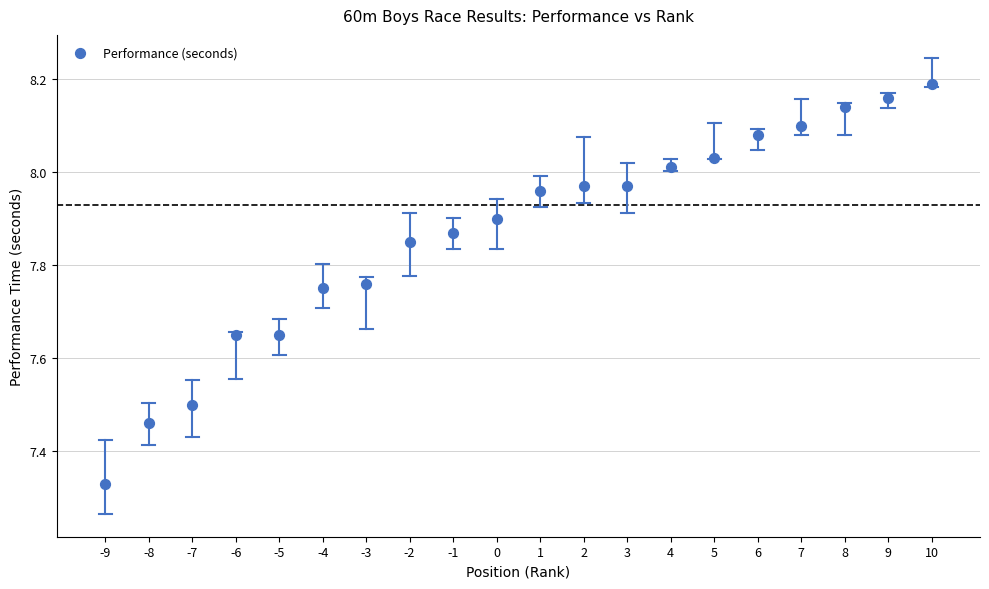

What is the range of Y values (max minus min)?

0.9